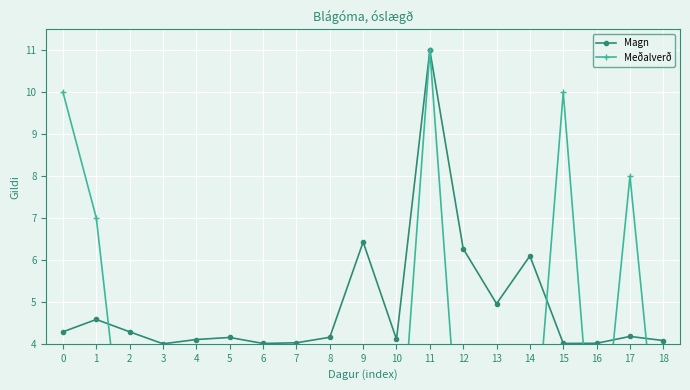

What is the value of the Meðalverð point at the 16th from the left?

10.0